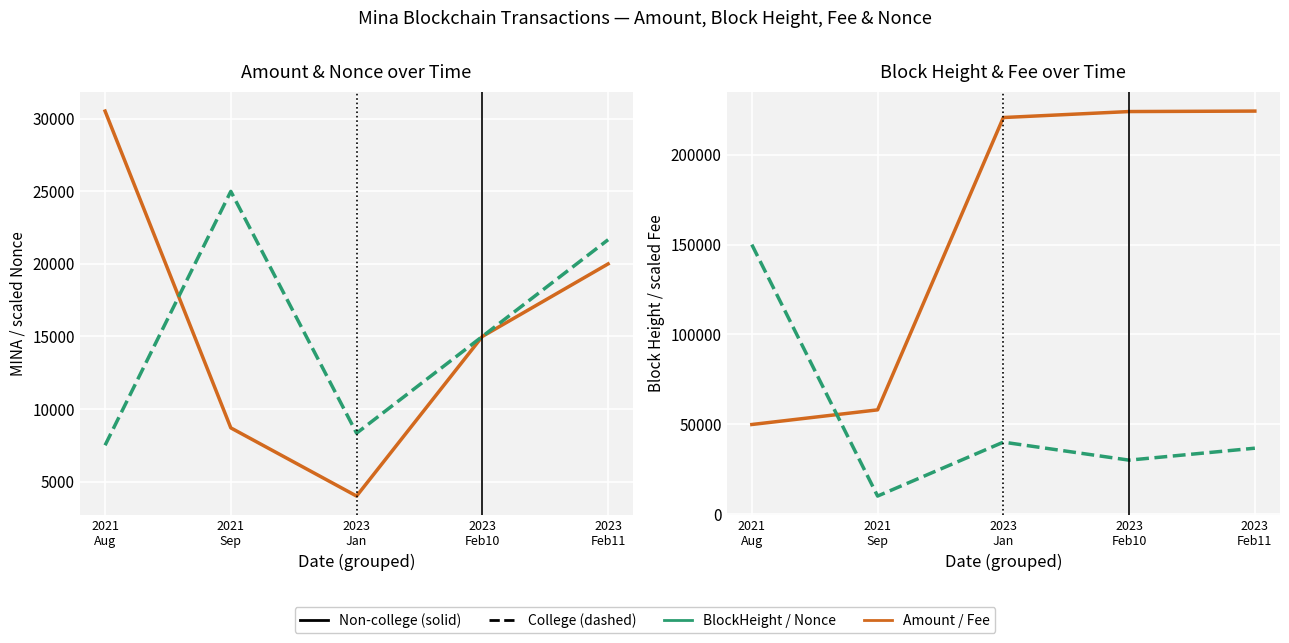

At how many categories does at least one series exceed 84023?

4